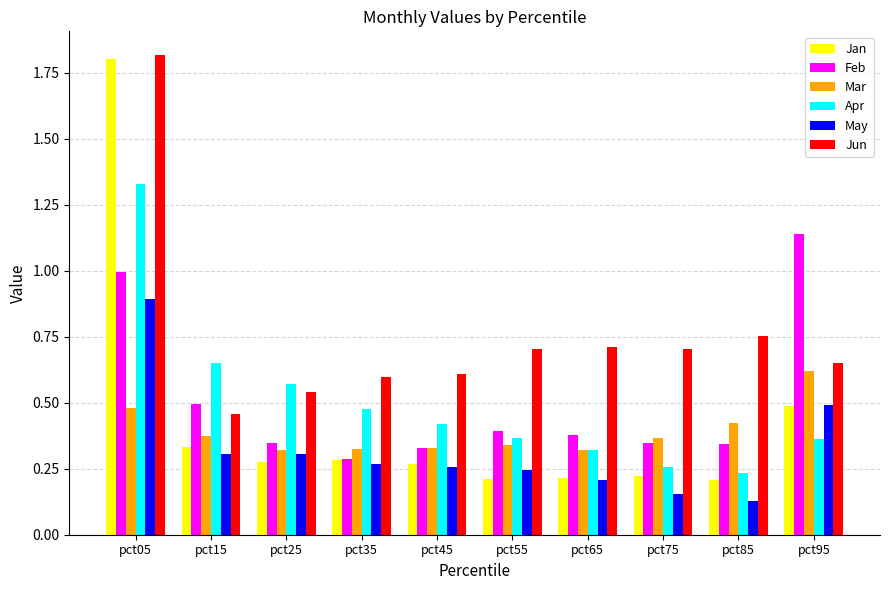

Is it true that Apr equals 0.4 at pct55?

True